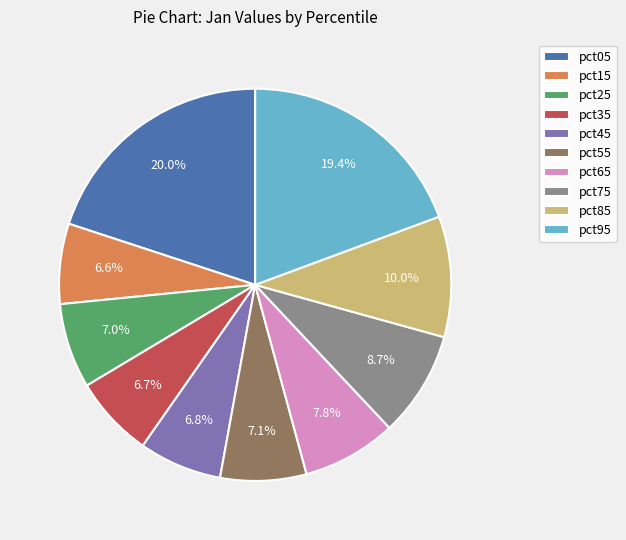

Does any single category account for the majority?

No